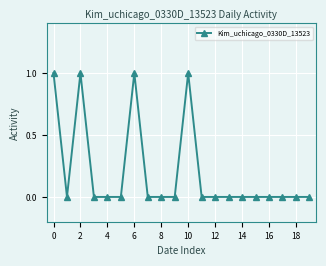

What is the sum of all values?

4